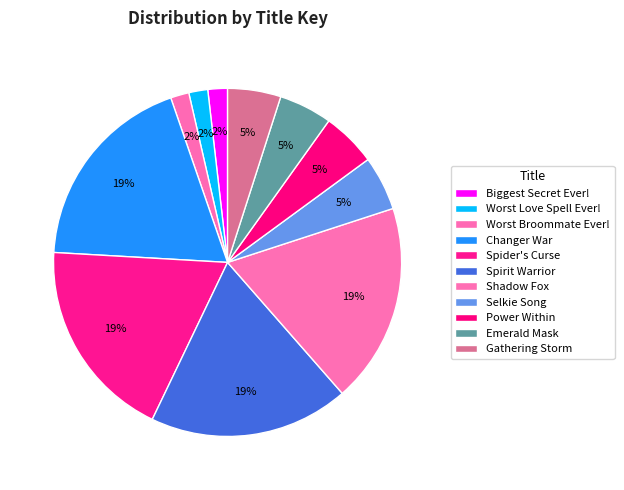

How many slices are in this pie chart?

11